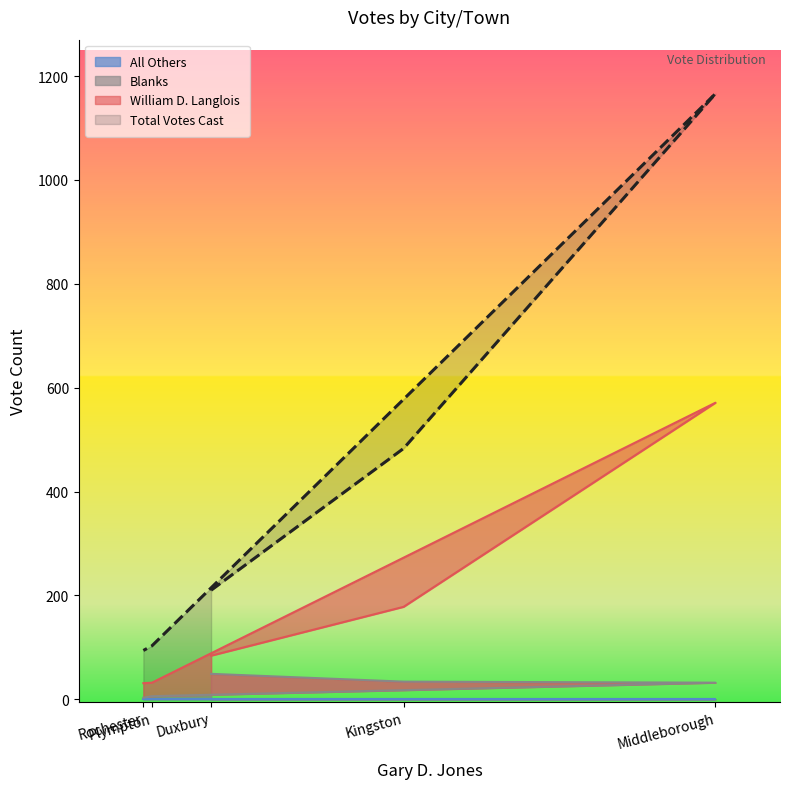

True or false: Blanks and Total Votes Cast cross at least once.

False